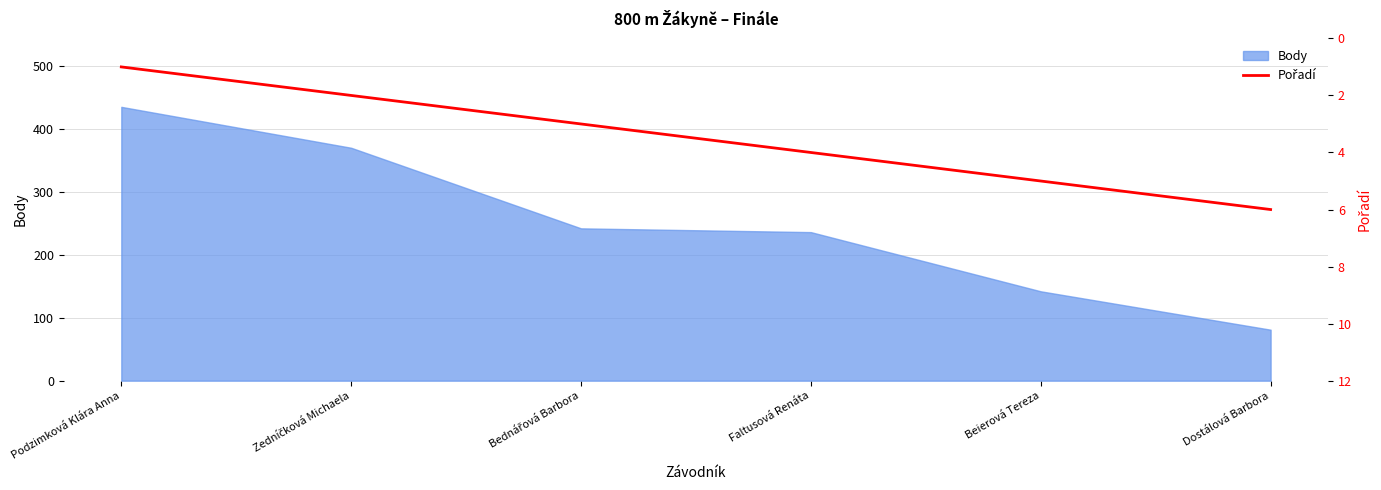

Where does the data first go above 4?

Beierová Tereza